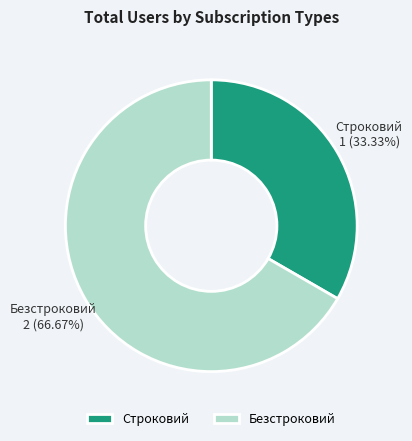

Is there any slice that represents more than half of the pie?

Yes